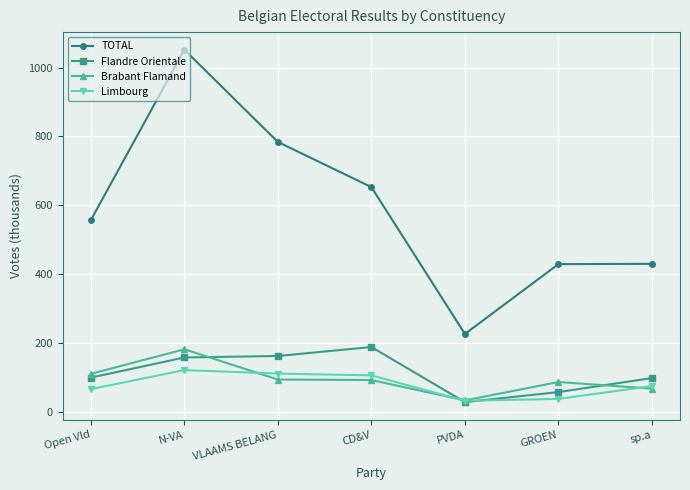

In Flandre Orientale, how many points are higher than both neighbors (excluding endpoints)?

1